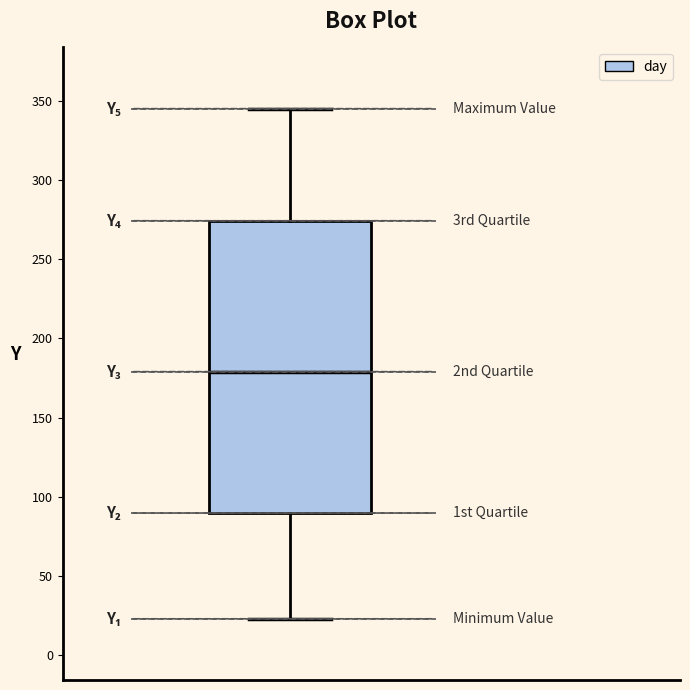

Read this box plot against the y-axis: the position of the median line, the range covered by the box, and the ends of both whiskers. The values are not printed on the chart, so give them approximately, as read against the axis.

median 180, box 90 to 275, whiskers 25 to 345